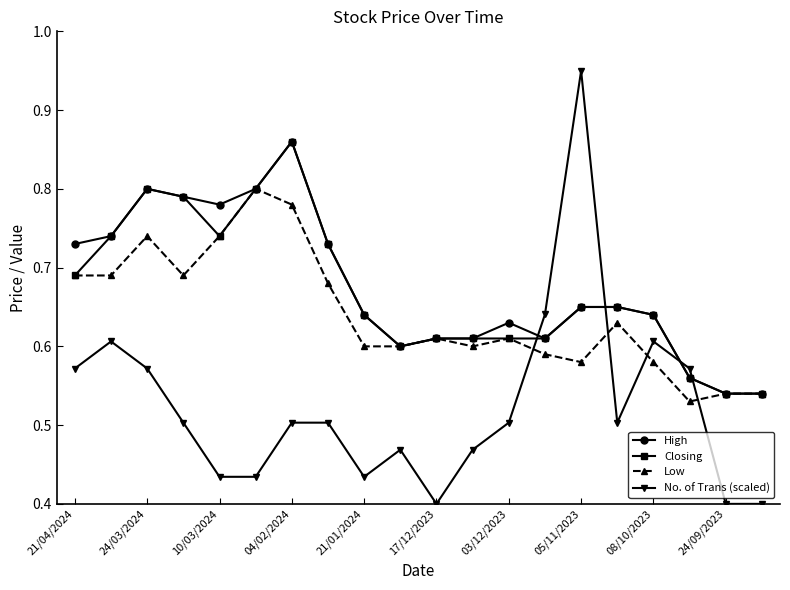

Which series has the largest range (max minus min)?

No. of Trans (scaled)